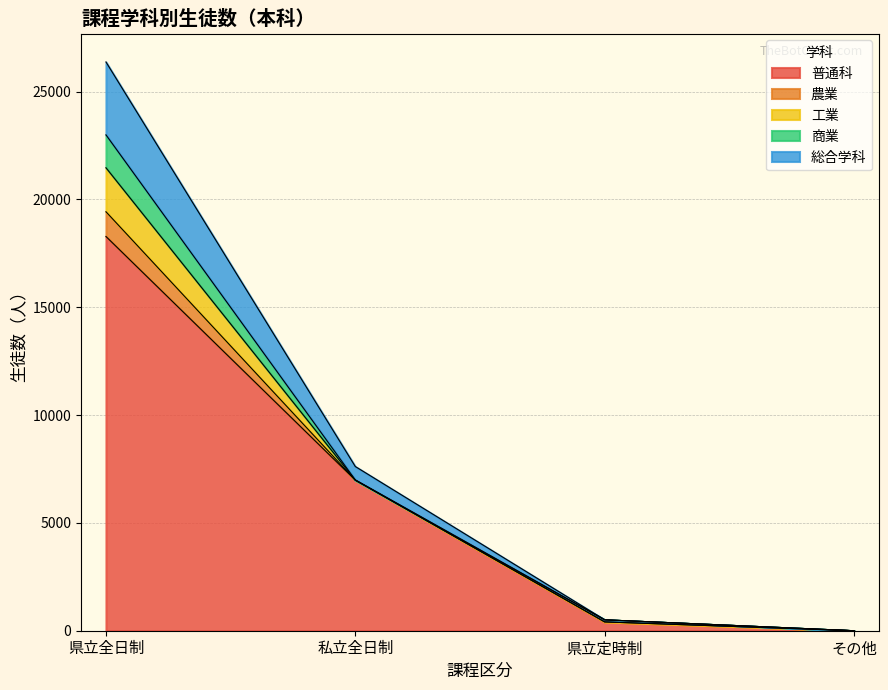

True or false: 工業 and 農業 cross at least once.

False